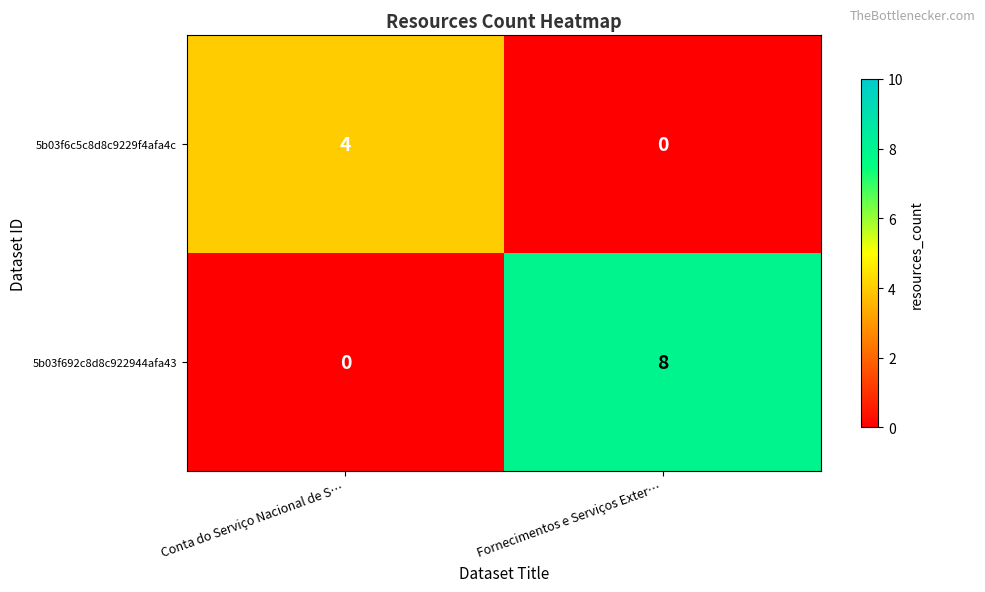

Reading right to left, what are all the values shown in this chart?

5b03f6c5c8d8c9229f4afa4c: 0	4
5b03f692c8d8c922944afa43: 8	0